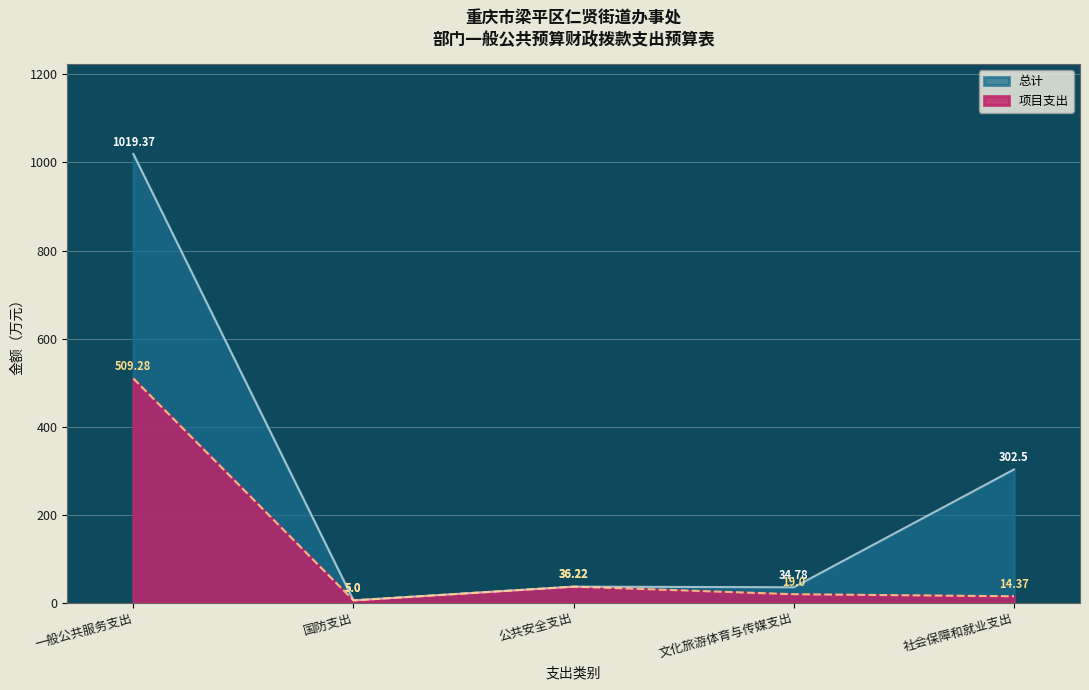

Which has a higher value, 一般公共服务支出 or 公共安全支出?

一般公共服务支出